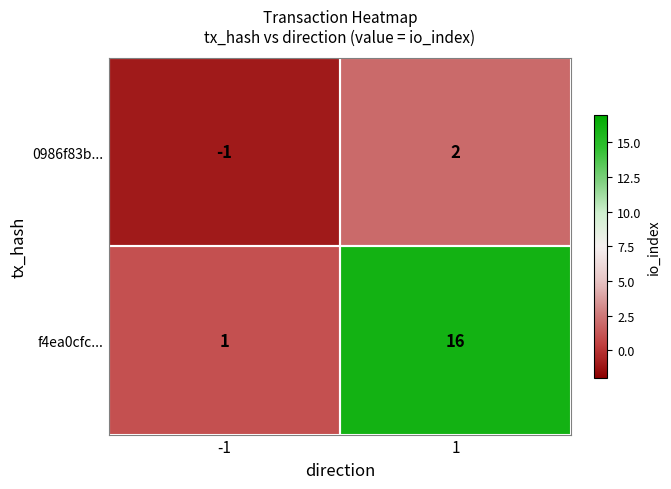

True or false: 0986f83b... has a value of -2 at -1.

False